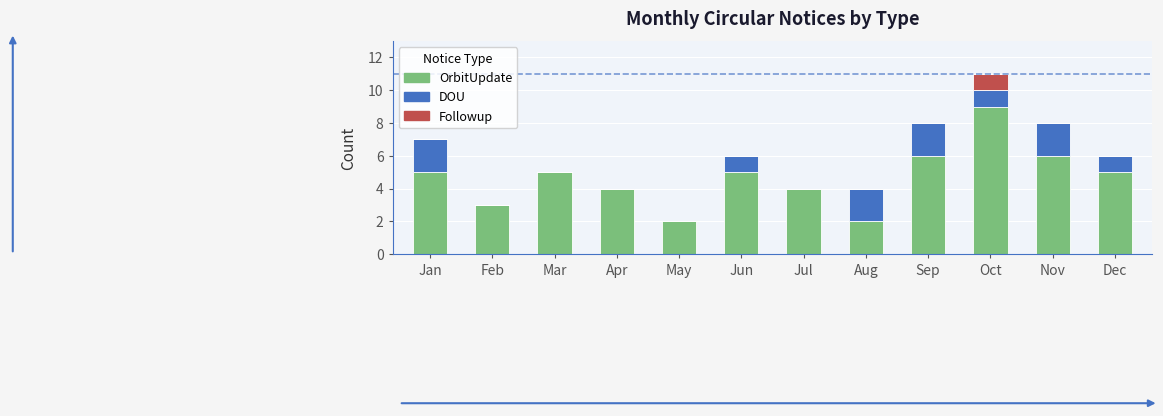

What are all the series names shown in the legend?

OrbitUpdate, DOU, Followup